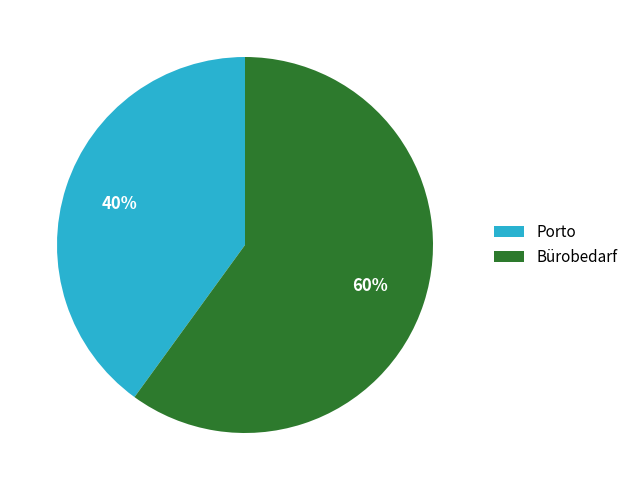

Is it true that Porto is 47% of the pie?

False